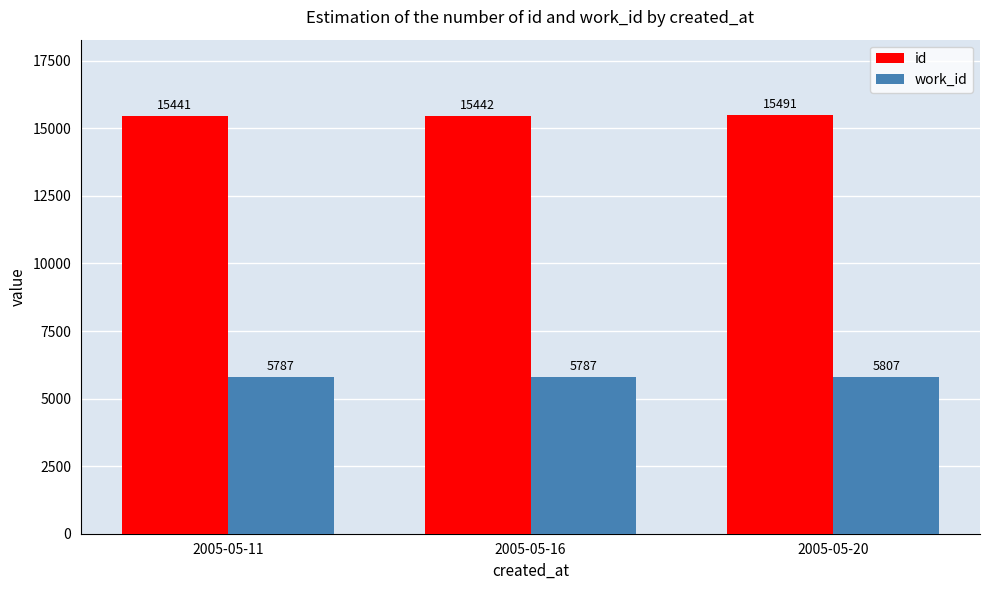

What is the smallest value displayed?

5787